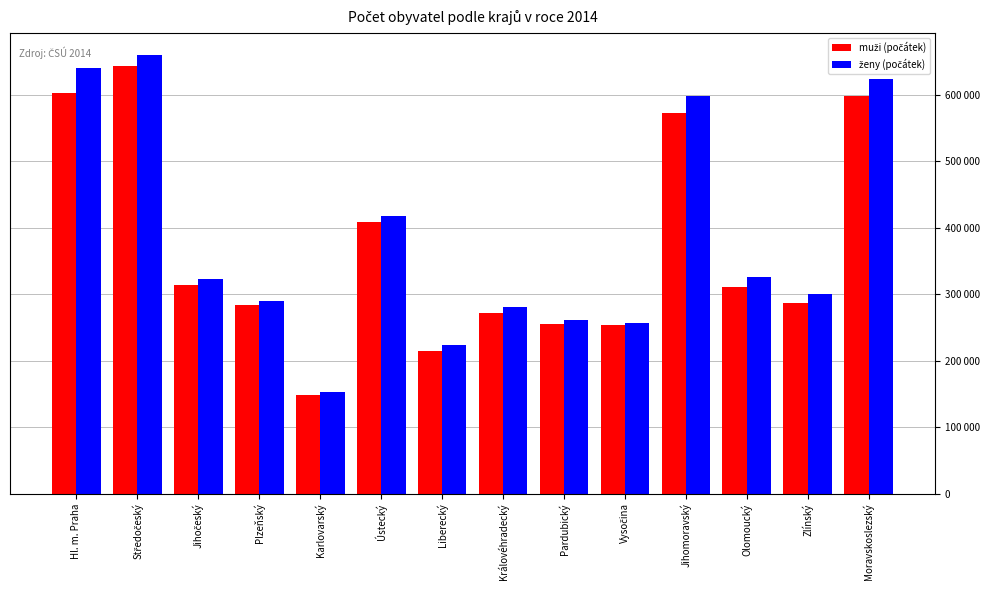

Where is muži (počátek) nearest to the value 395462?

Ústecký